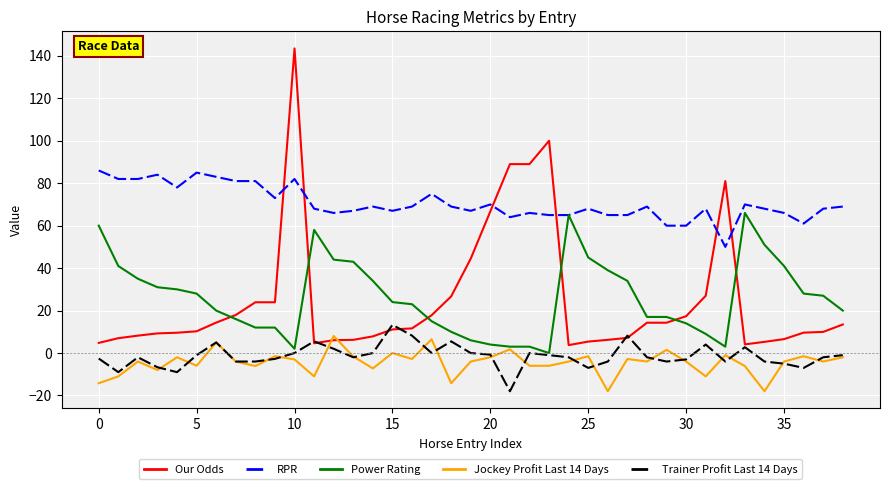

Which series has the largest range (max minus min)?

Our Odds